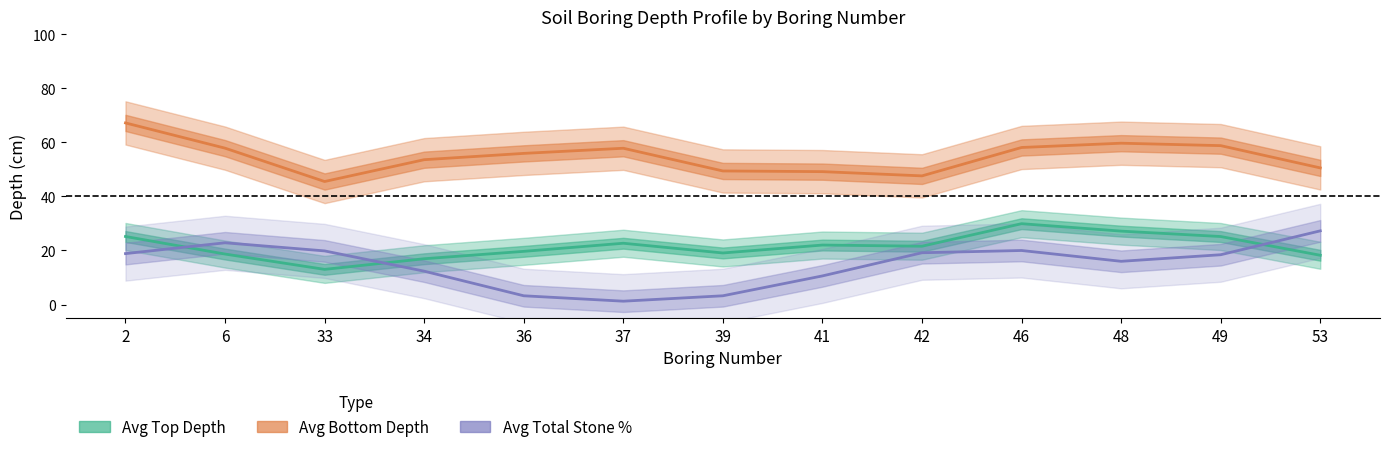

What is the minimum value for Avg Top Depth?

13.0